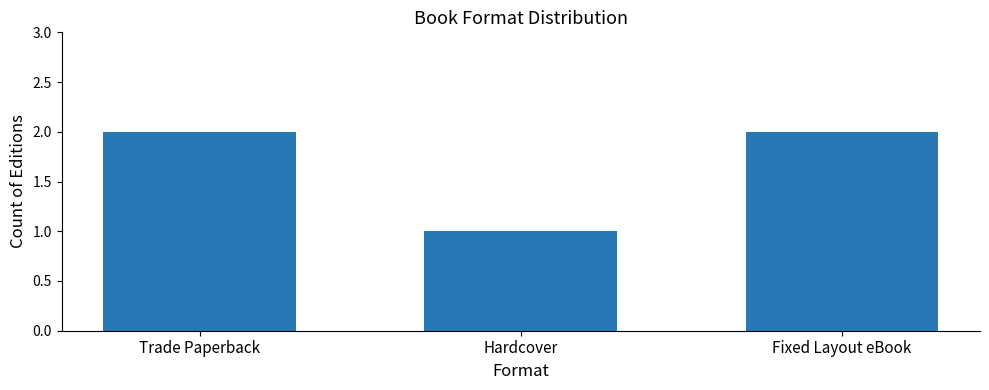

What position from the right is Fixed Layout eBook?

1